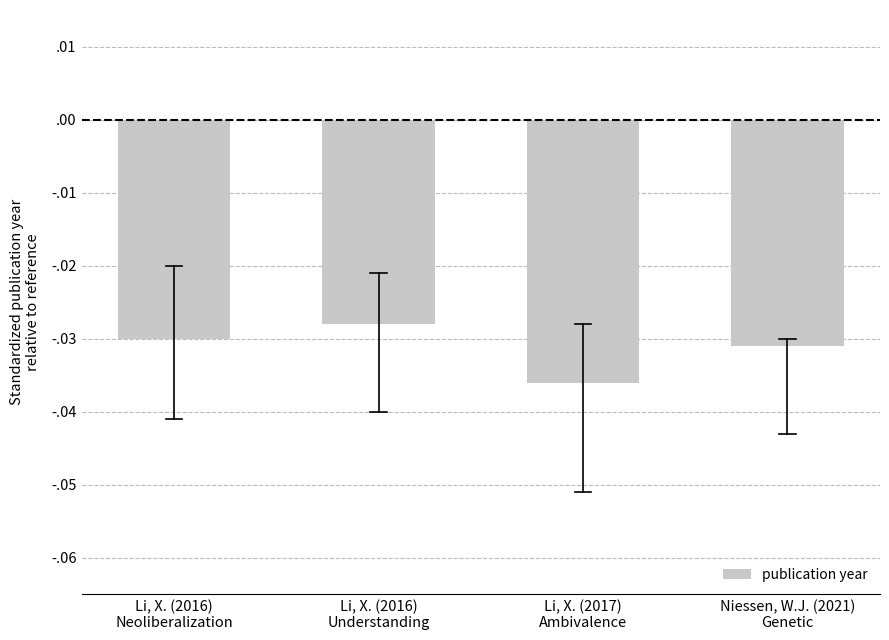

Count the number of categories in the chart.

4